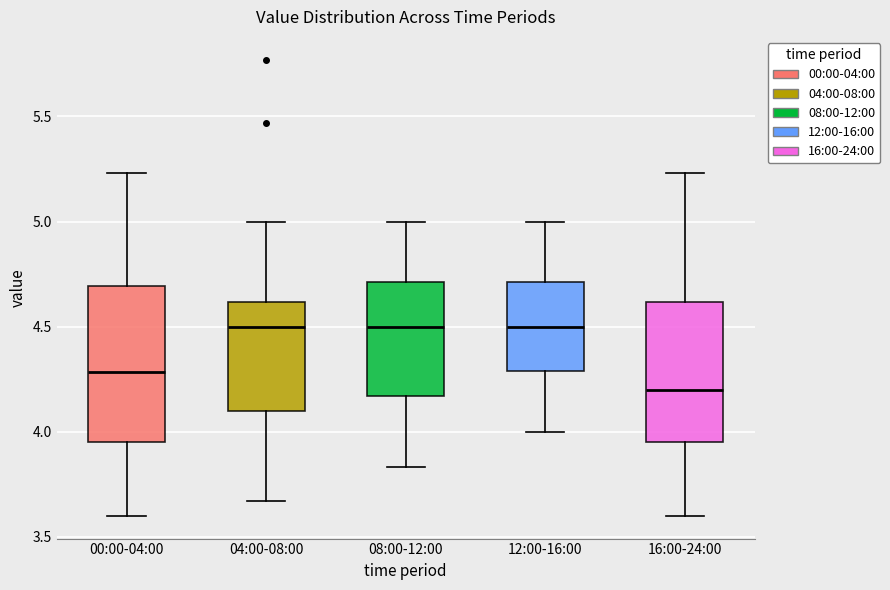

Comparing the boxes themselves (not the whiskers), which one is the tallest?

00:00-04:00